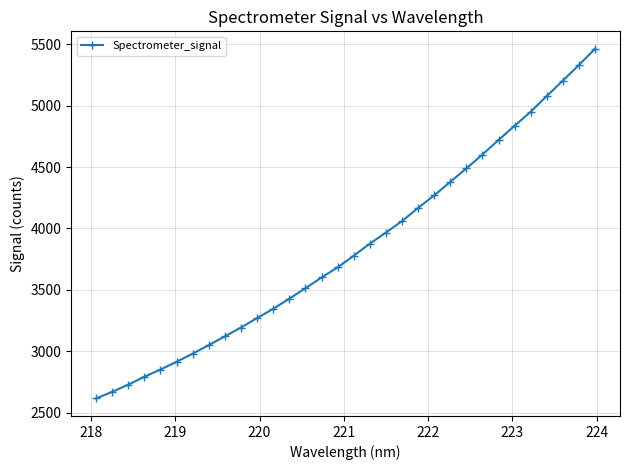

True or false: there are more than 1 points higher than both neighbors.

False